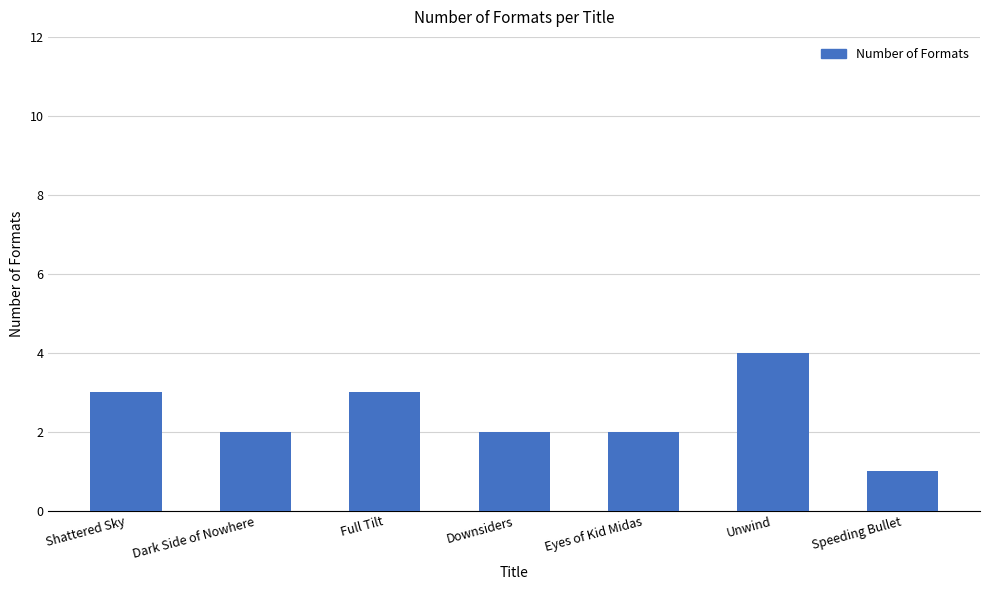

What is the value of the 2nd bar from the left?

2